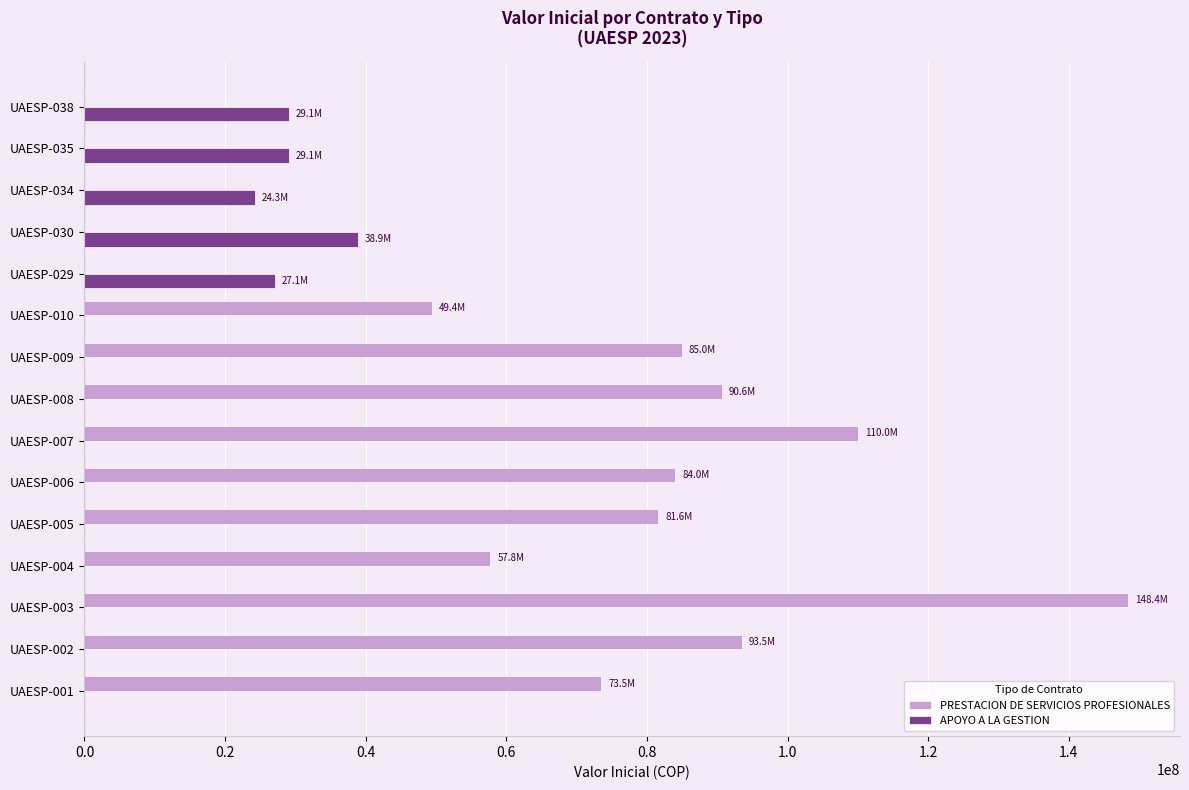

At which category is the sum across all series the highest?

UAESP-003